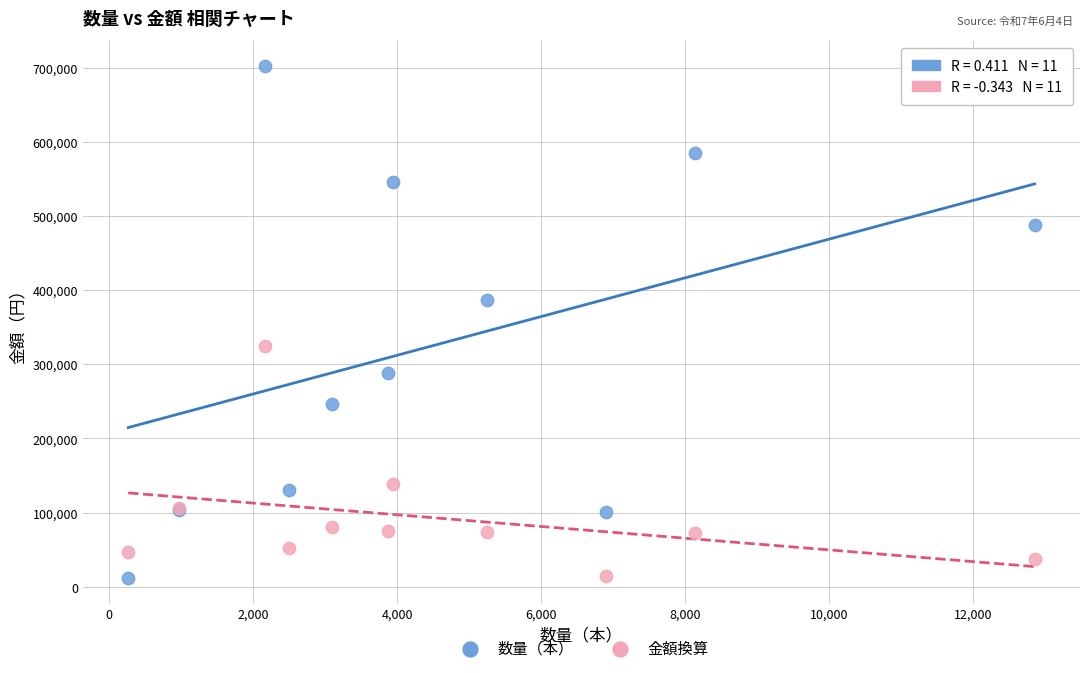

In the 金額換算 series, what Y value is closest to 169215?

138410